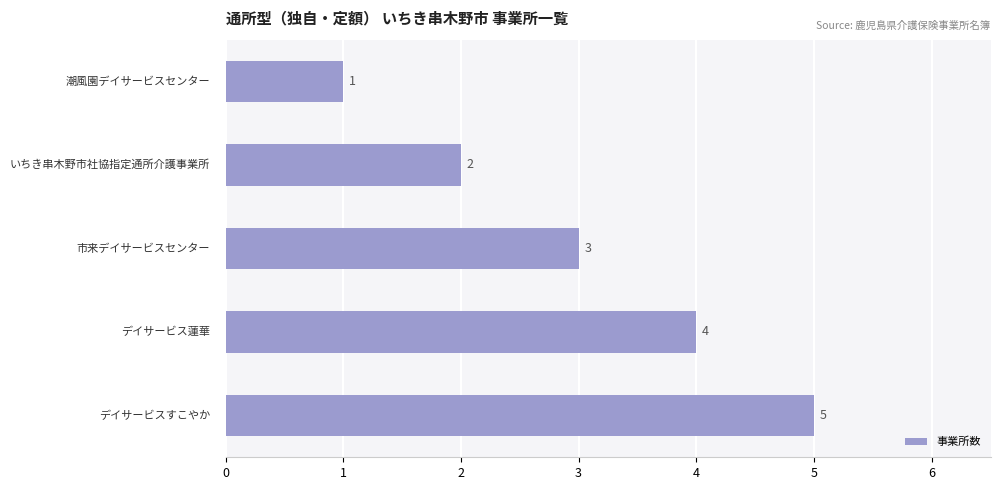

What is the average value?

3